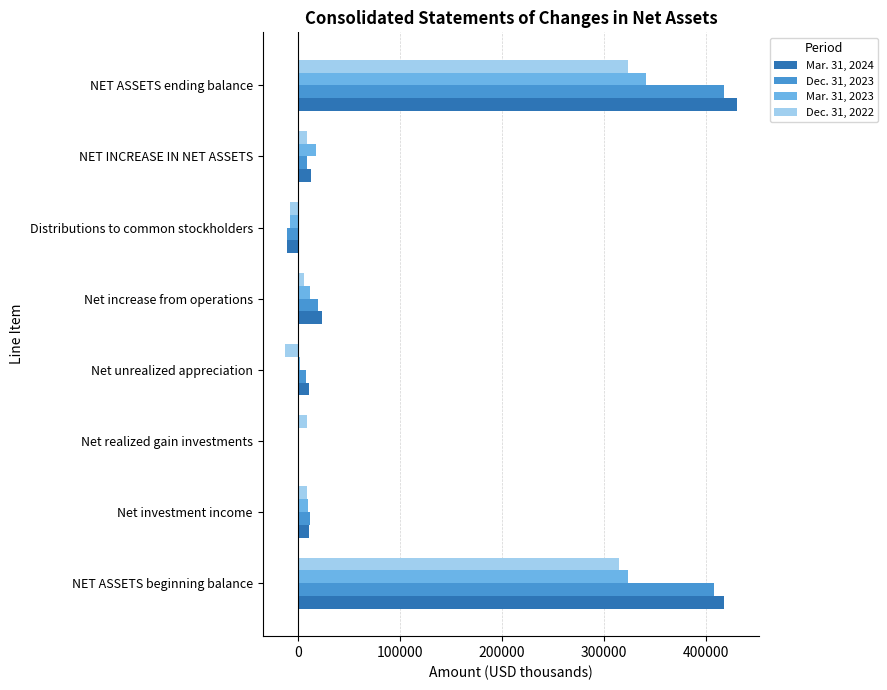

At which label is Mar. 31, 2023 closest to 166777?

NET INCREASE IN NET ASSETS